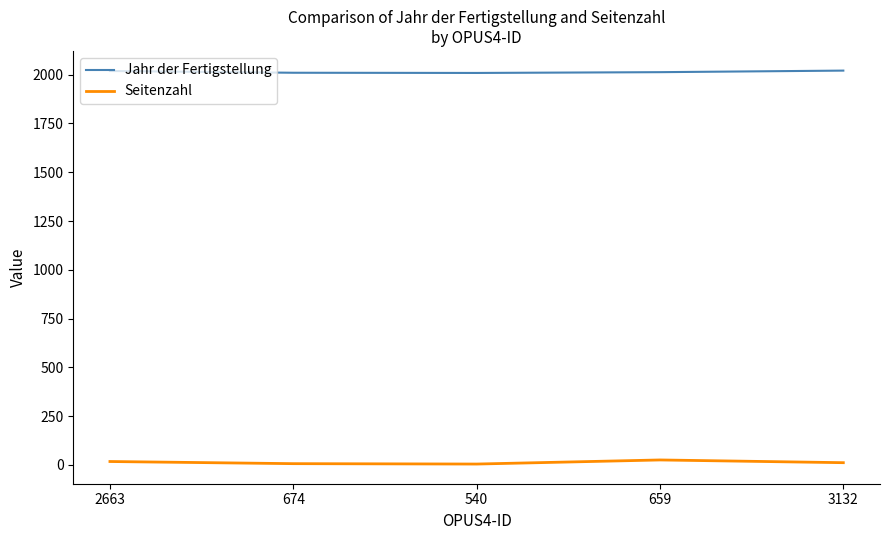

True or false: Seitenzahl and Jahr der Fertigstellung cross at least once.

False